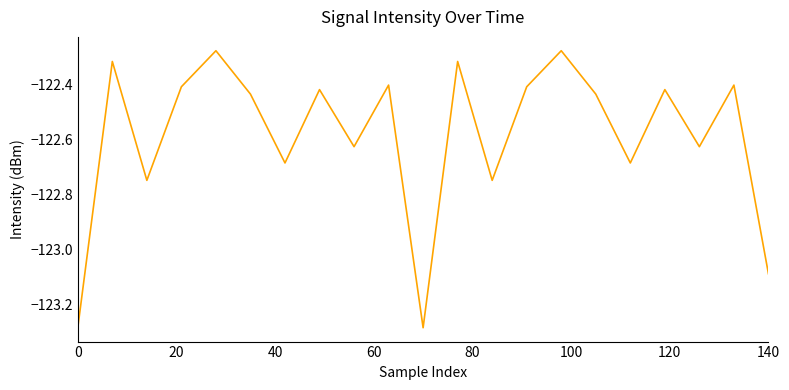

What is the difference between the maximum and minimum values?

1.0